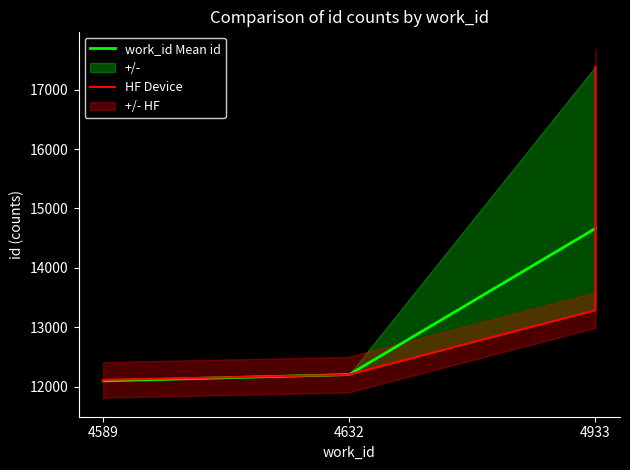

Where is work_id Mean id nearest to the value 13381?

4632